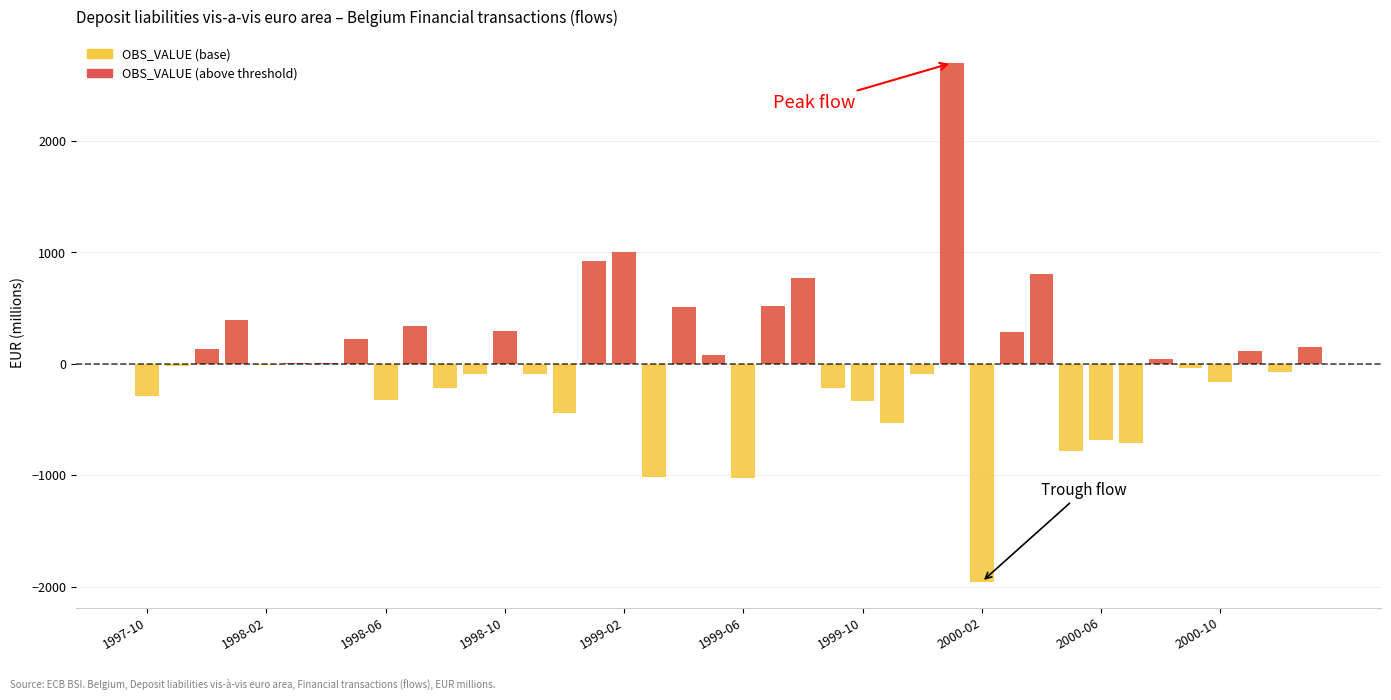

How many distinct data groups are displayed?

2